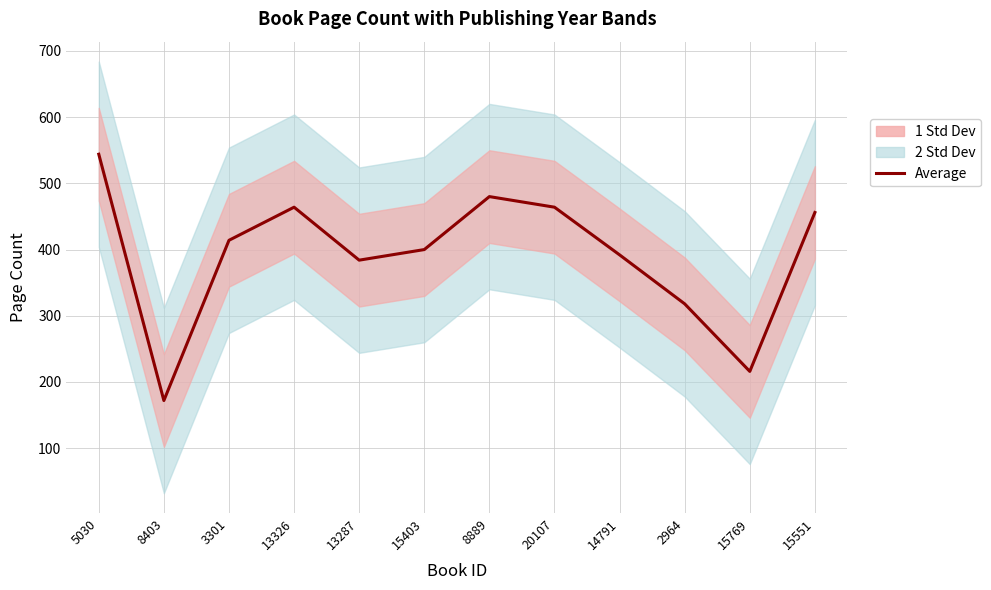

At which category does the chart reach its minimum across all series?

8403